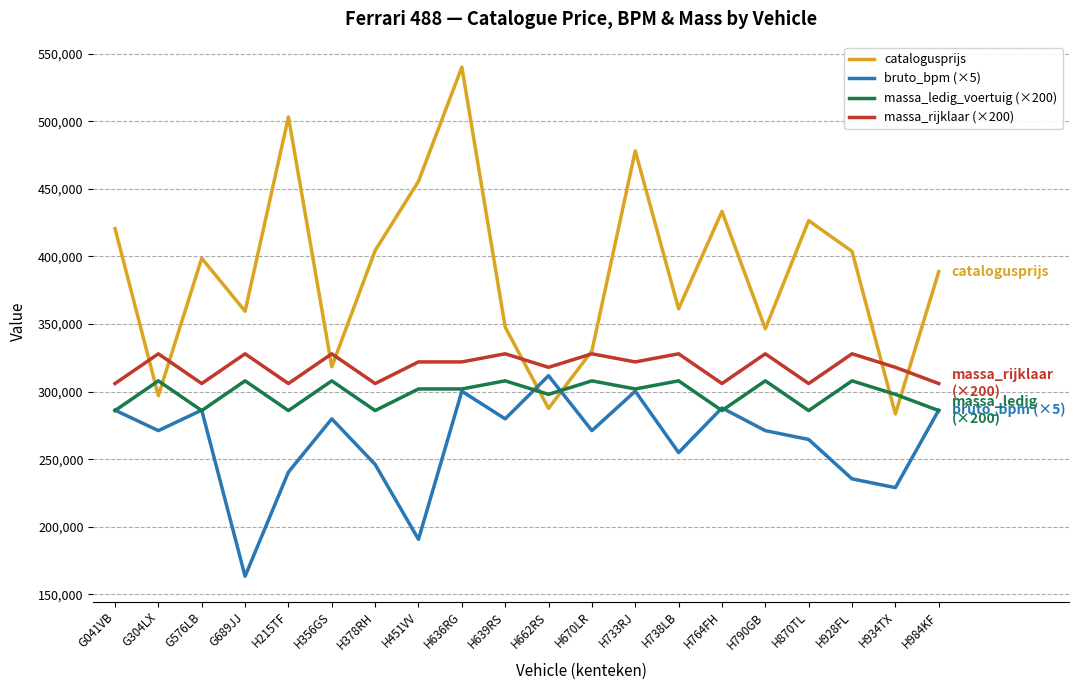

What is the spread (max minus min) of values at G576LB?

112700